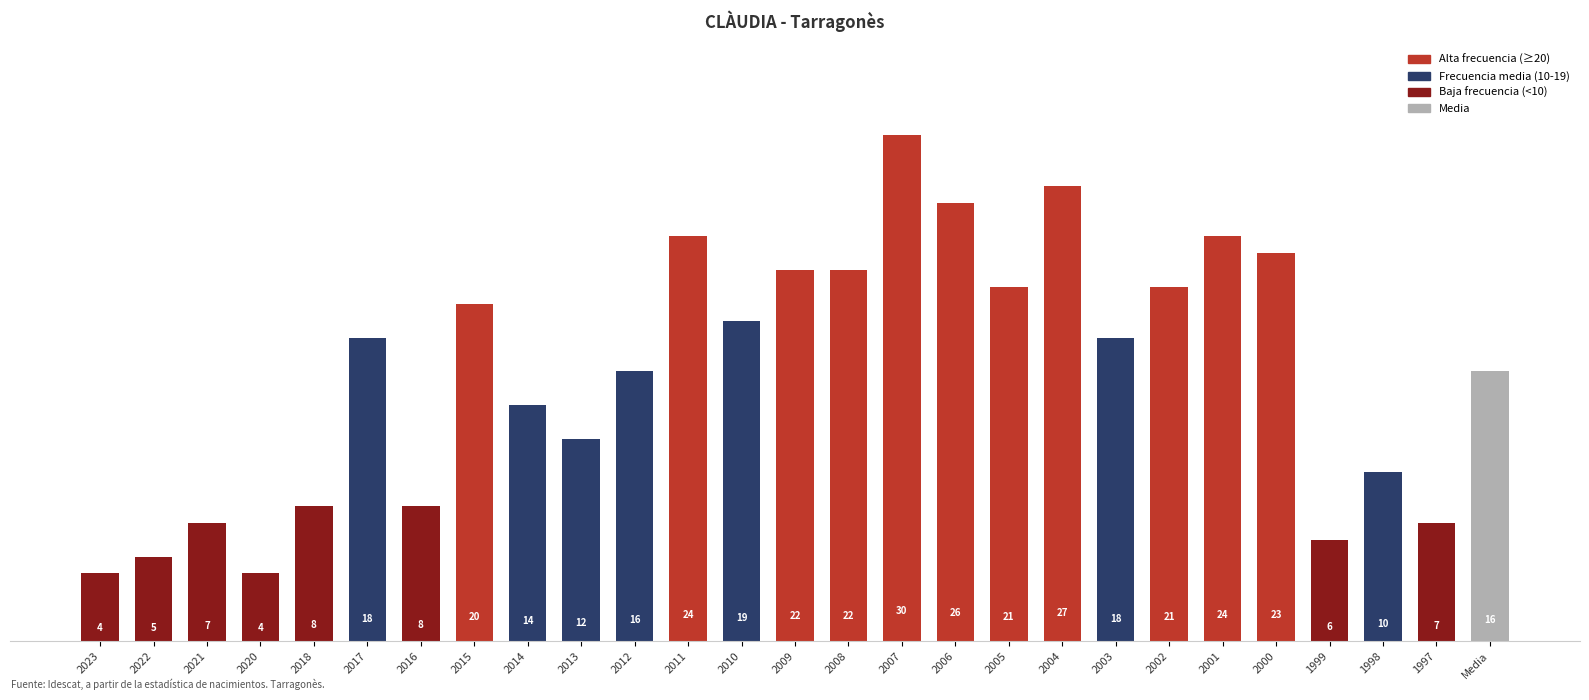

What is the maximum value shown in the chart?

30